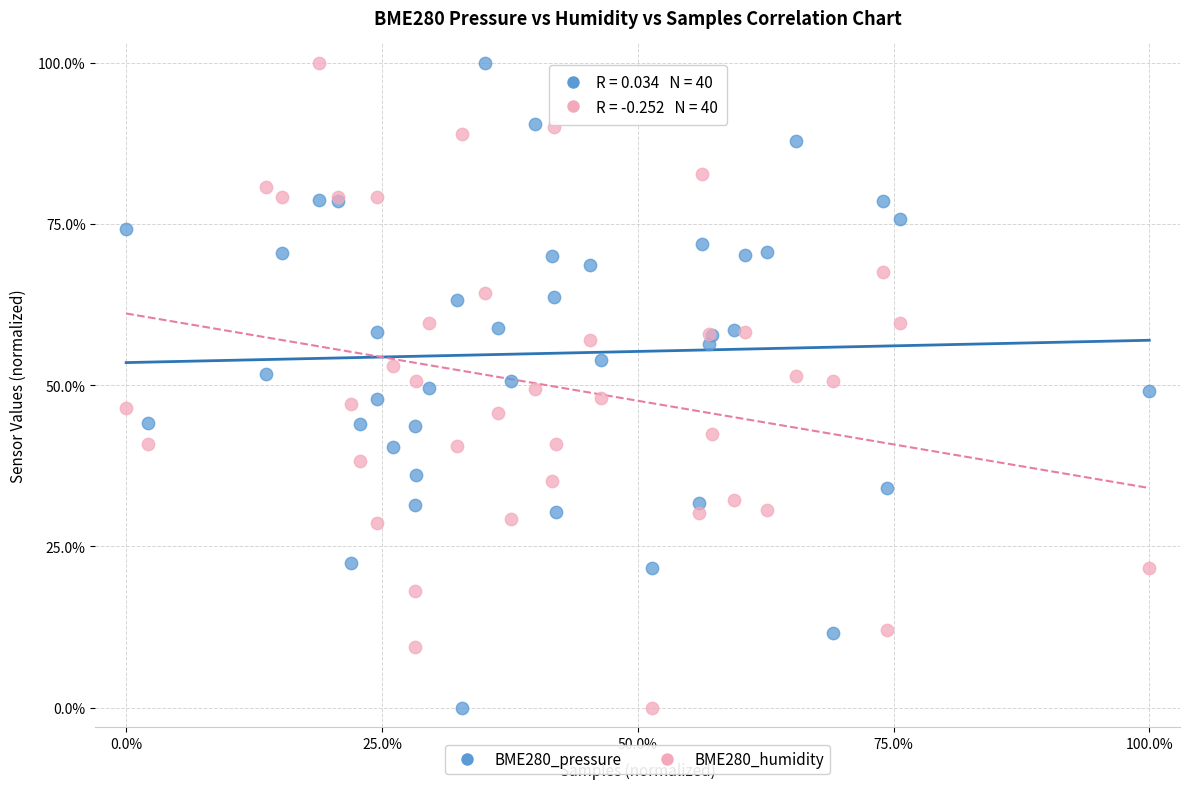

What is the X range (max minus min) for the scatter plot?

100.0